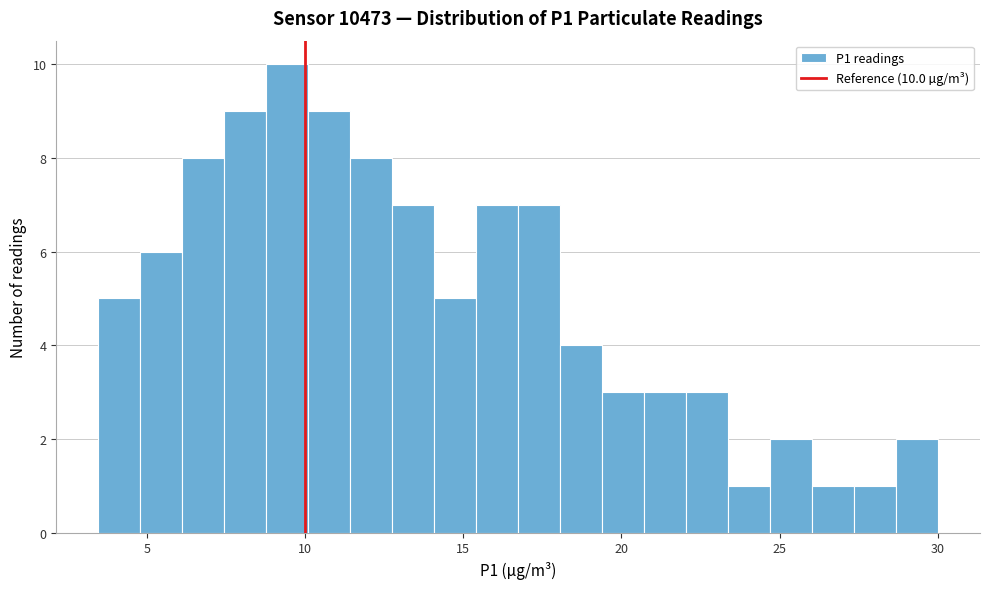

Read against the x-axis, roughly where is the centre of the tallest bar?

9.5